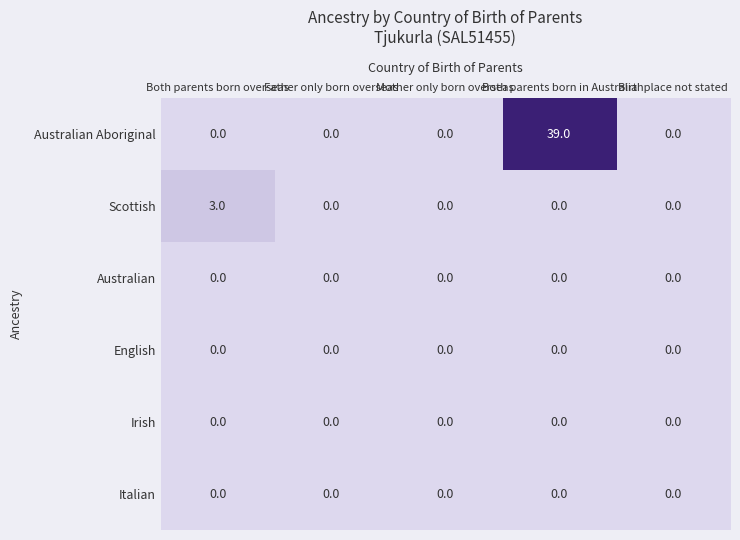

Which series has the widest spread of values?

Australian Aboriginal